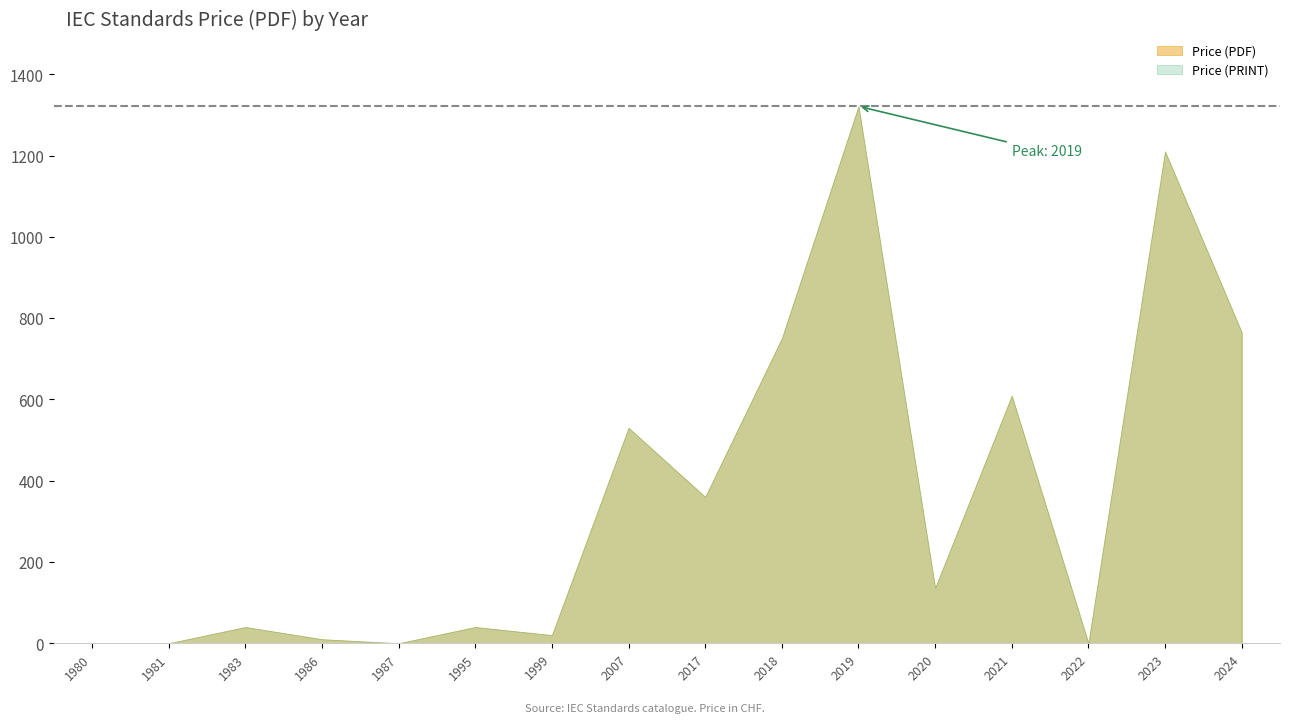

Which series has the largest total across all categories?

Price (PDF)